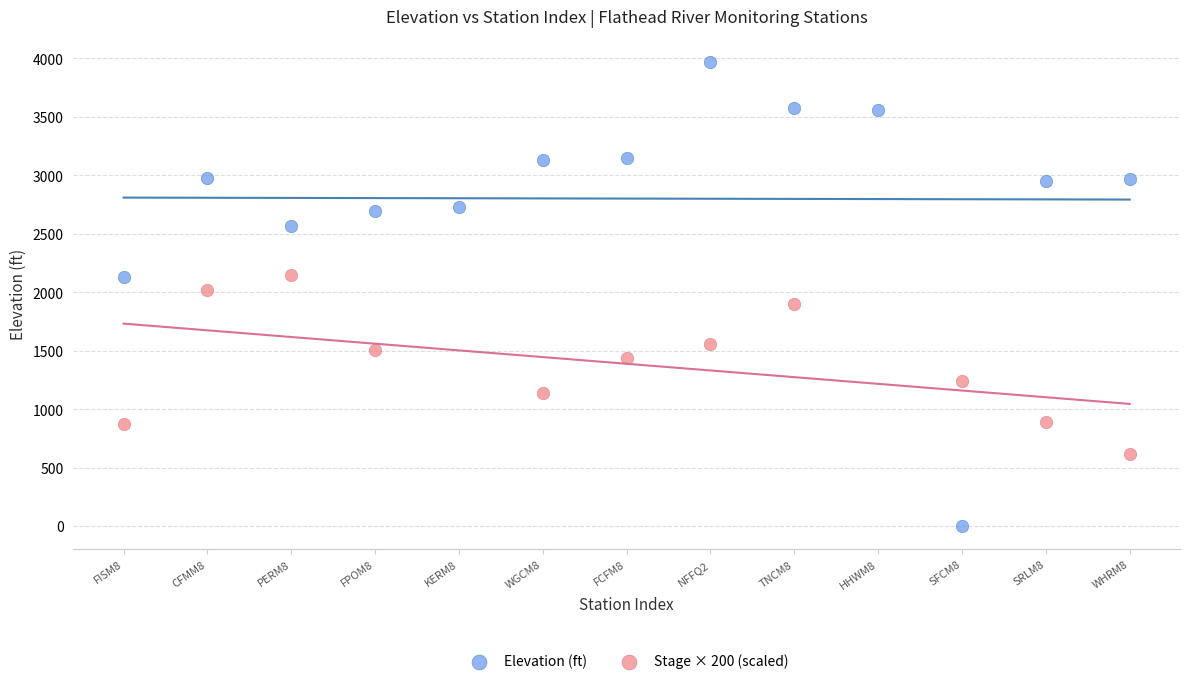

What are all the series names shown in the legend?

Elevation (ft), Stage × 200 (scaled)